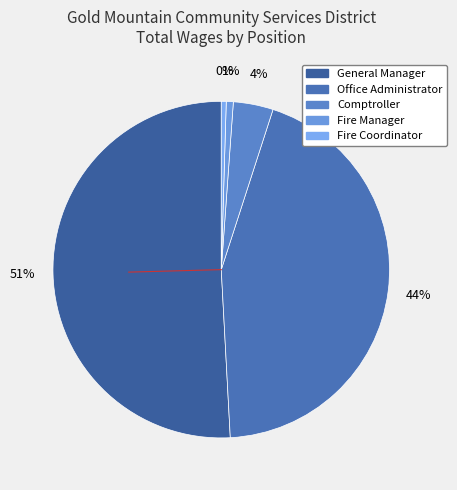

To the nearest percent, what percentage of the pie is Office Administrator?

44%